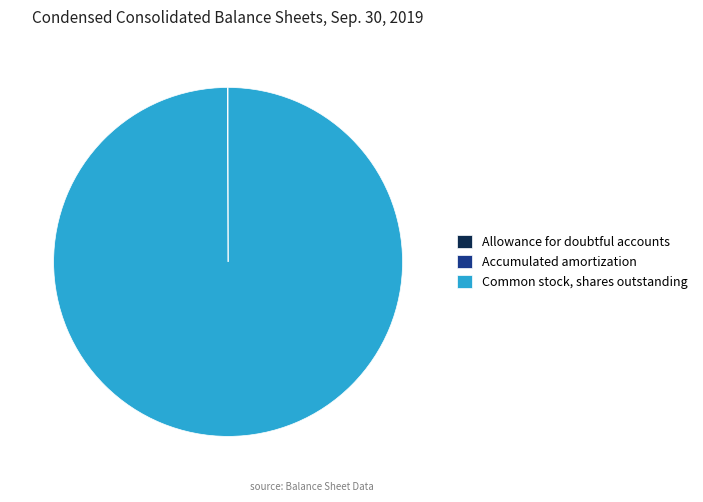

What is the largest slice in the pie chart?

Common stock, shares outstanding